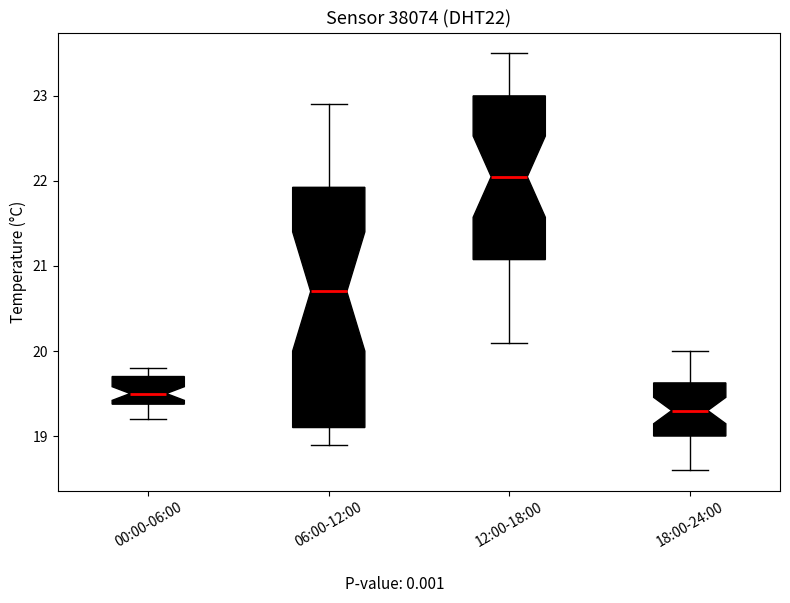

Where does the upper whisker of the box for 12:00-18:00 end on the y-axis? The values are not printed on the chart, so give them approximately, as read against the axis.

23.5